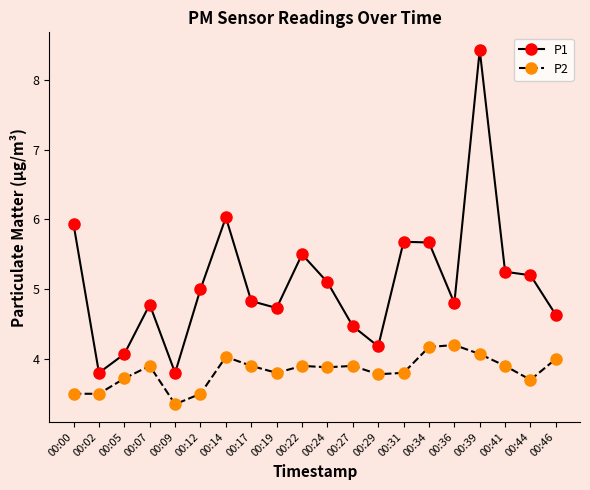

Between 00:12 and 00:31, which series saw the biggest shift?

P1